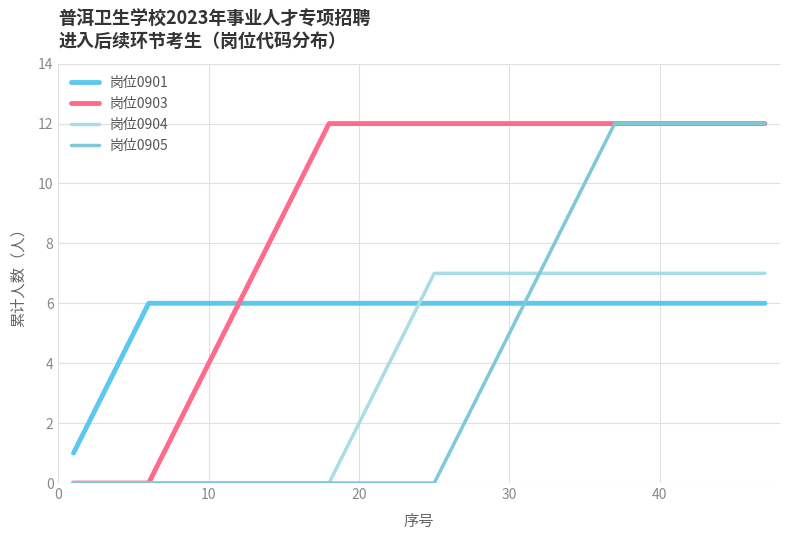

What is the highest value of the 岗位0905 series?

12